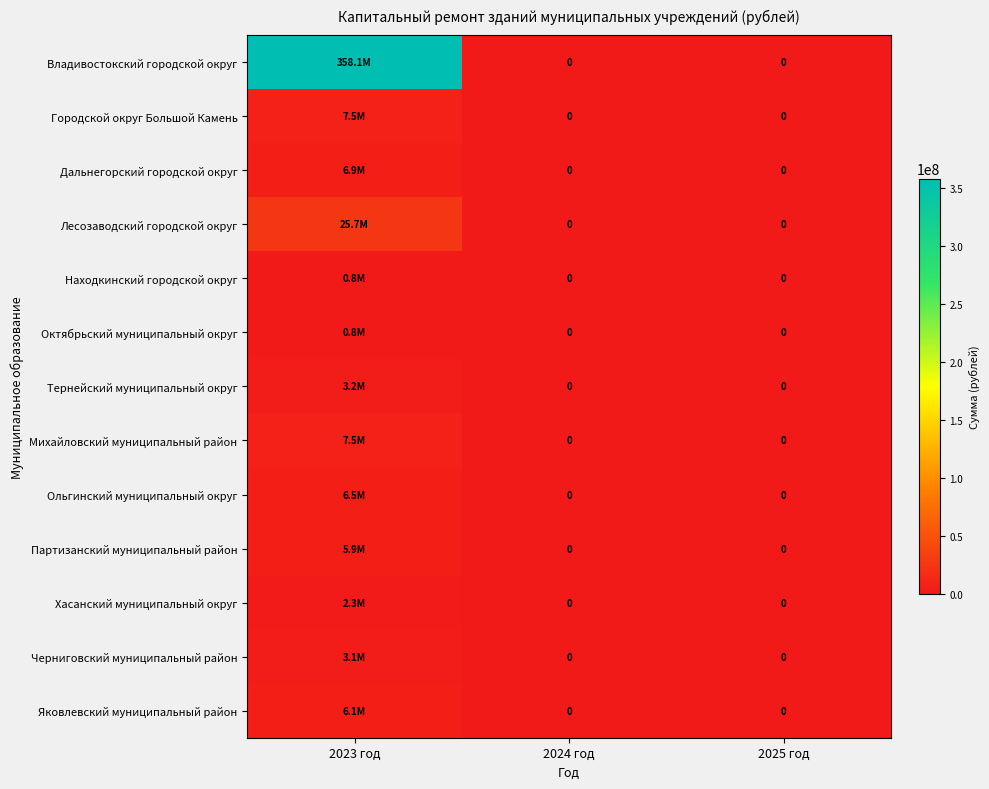

Rank the categories by Дальнегорский городской округ value from lowest to highest.

2024 год, 2025 год, 2023 год